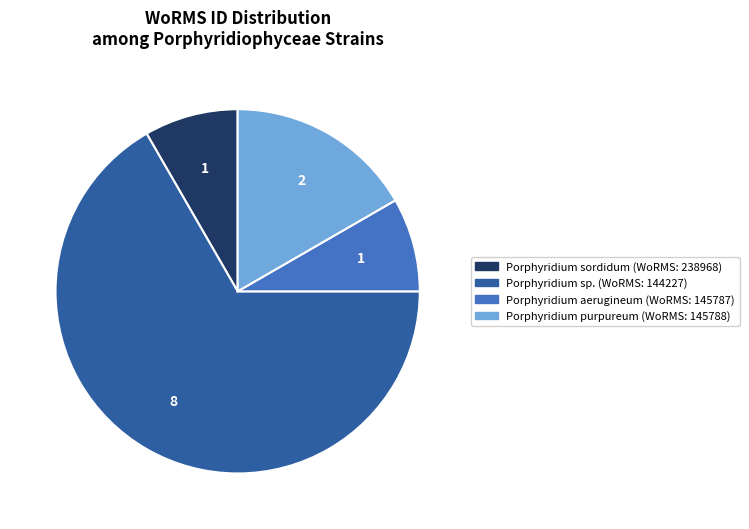

Is there any slice that represents more than half of the pie?

Yes